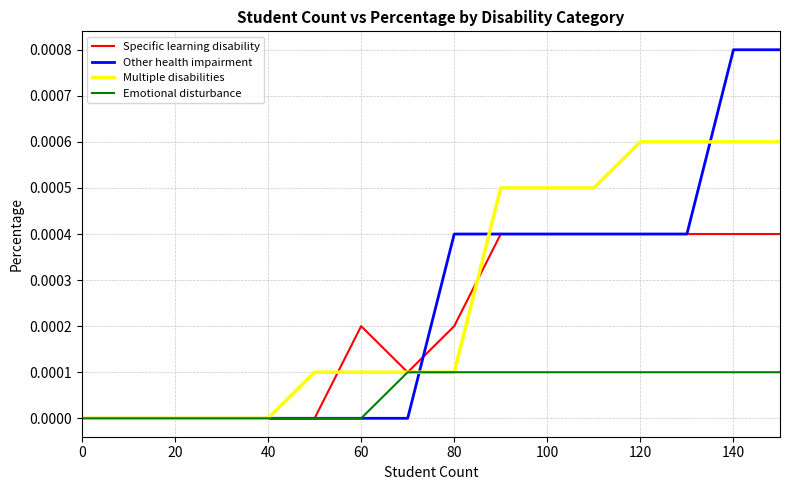

Which series has the widest spread of values?

Other health impairment